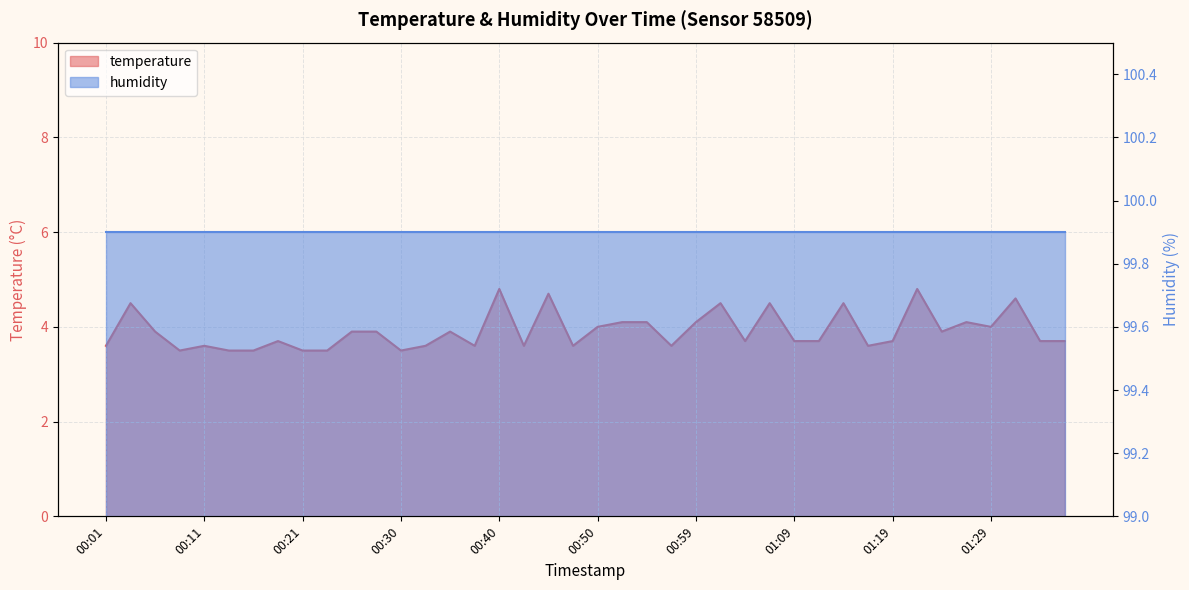

True or false: the data shows 0.8 at 01:24.

False